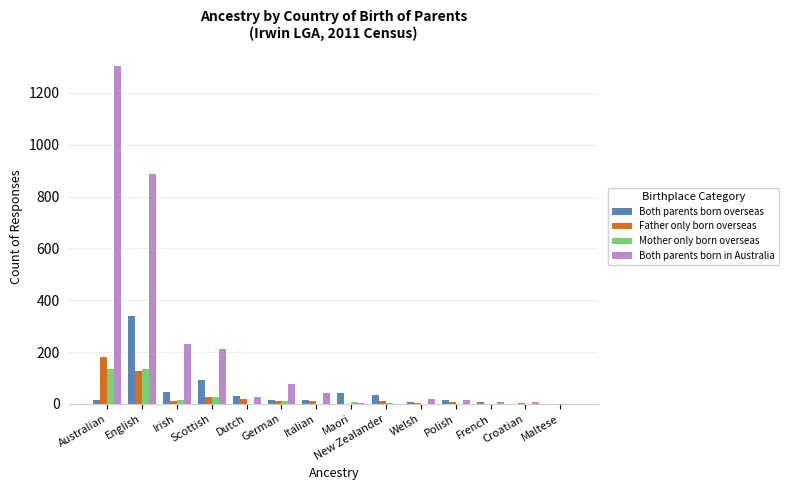

What is the maximum value shown in the chart?

1304